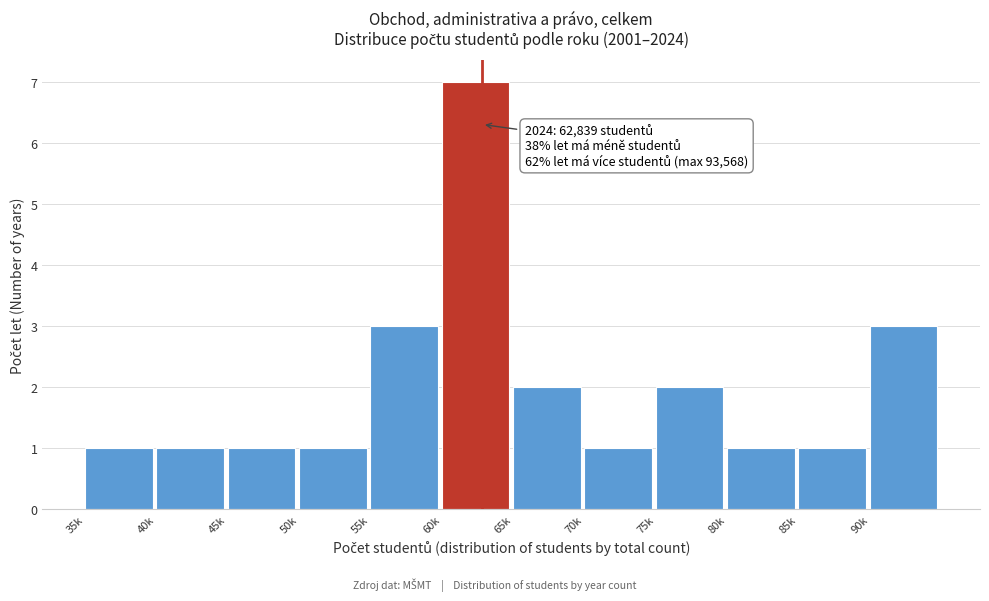

Reading left to right, what are all the values shown in this chart?

35k=1	40k=1	45k=1	50k=1	55k=3	60k=7	65k=2	70k=1	75k=2	80k=1	85k=1	90k=3